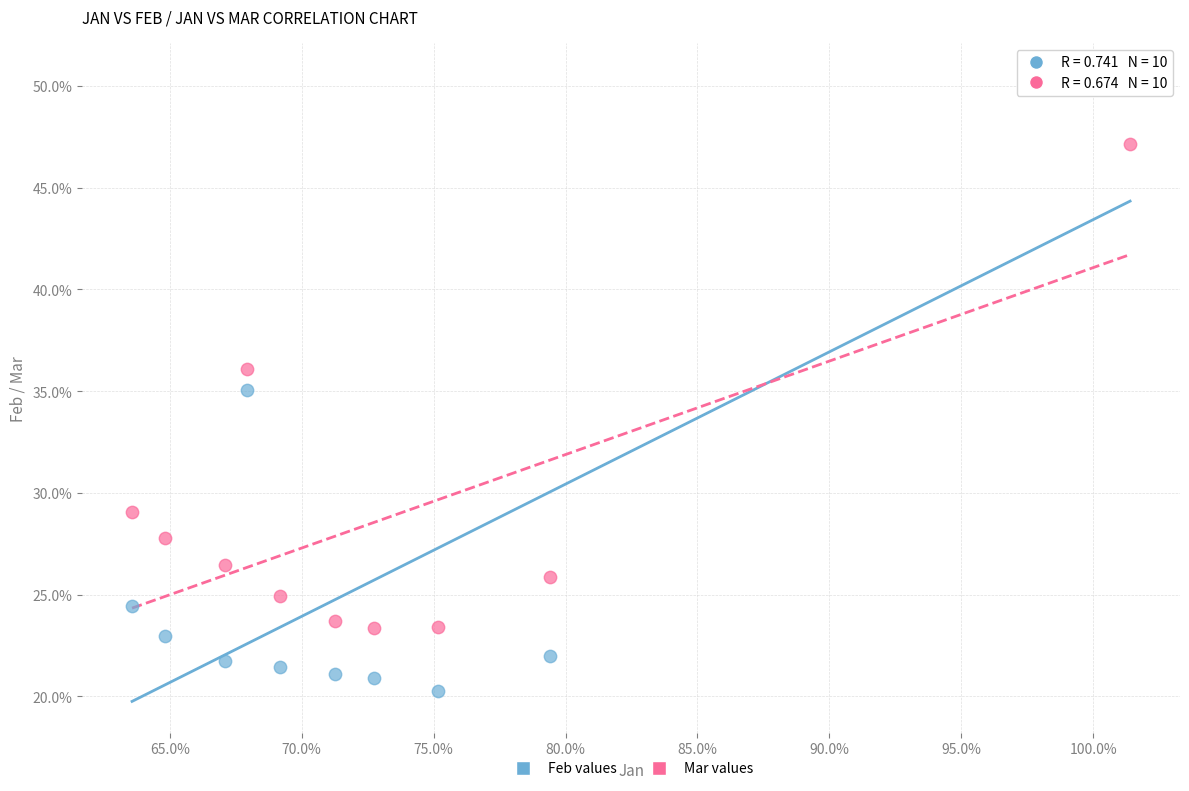

What are all the series names shown in the legend?

Feb values, Mar values